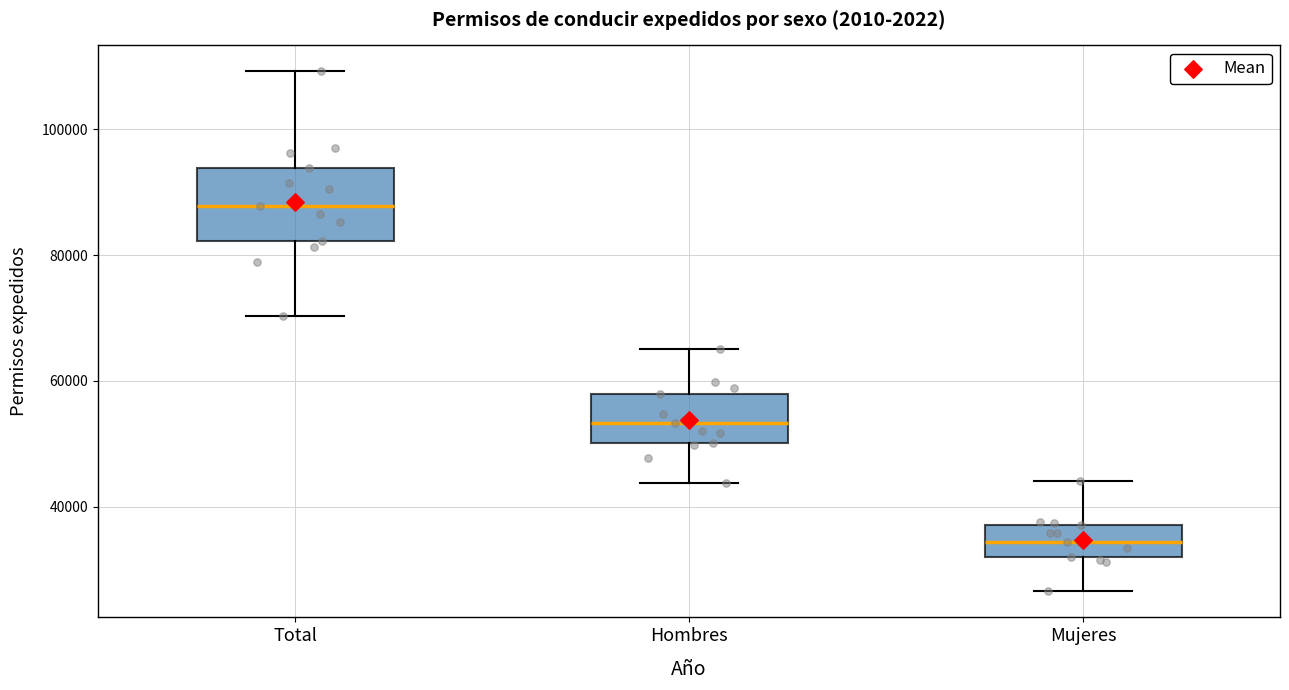

Reading left to right, transcribe this box plot: for each box, give where its median line is, the range the box spans, and where its two whiskers end, as read against the y-axis. The values are not printed on the chart, so give them approximately, as read against the axis.

Total: median 88000, box 82000 to 94000, whiskers 70000 to 110000
Hombres: median 54000, box 50000 to 58000, whiskers 44000 to 66000
Mujeres: median 34000, box 32000 to 38000, whiskers 26000 to 44000